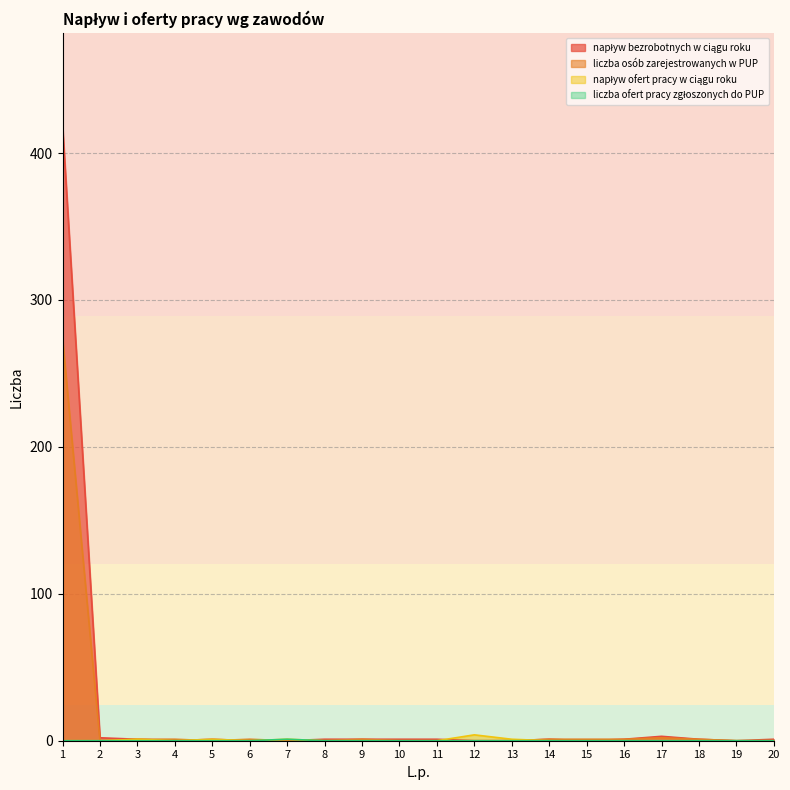

What is the maximum value for liczba osób zarejestrowanych w PUP?

274